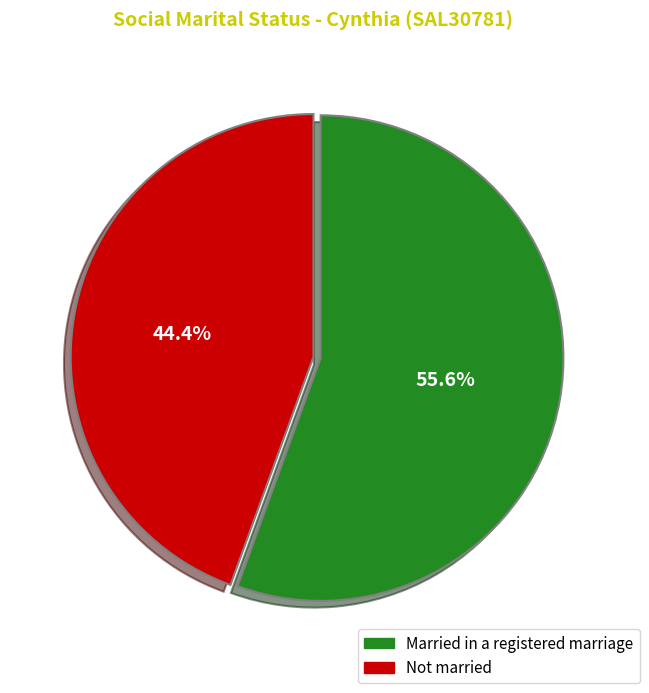

Rank the categories by value from highest to lowest.

Married in a registered marriage, Not married